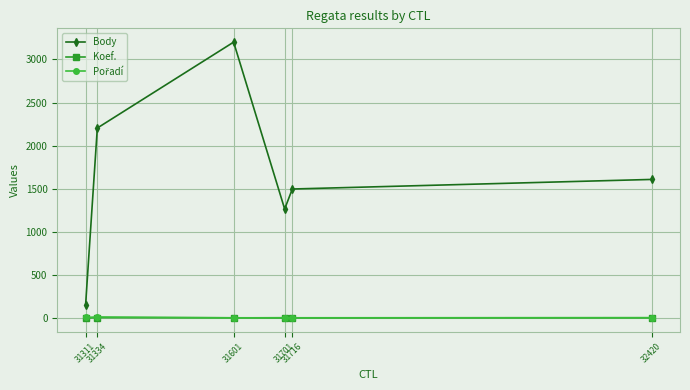

At how many categories does at least one series exceed 2522?

1